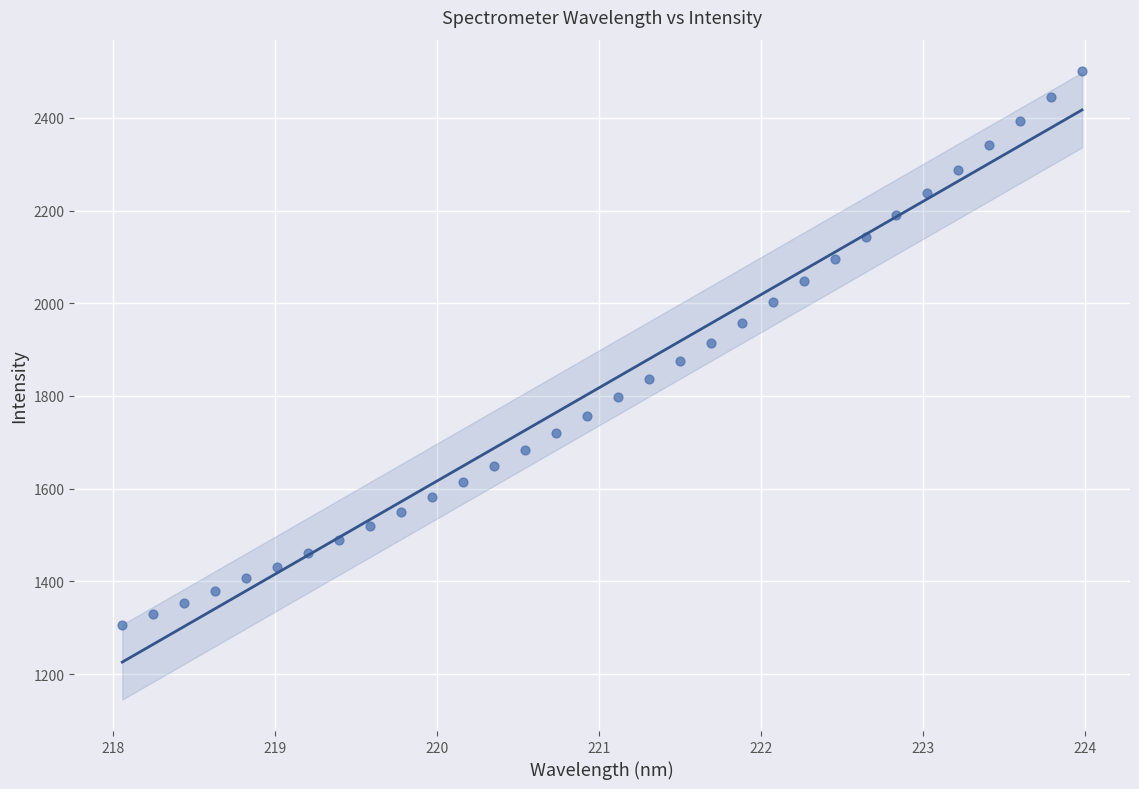

What is the range of Y values (max minus min)?

1195.0